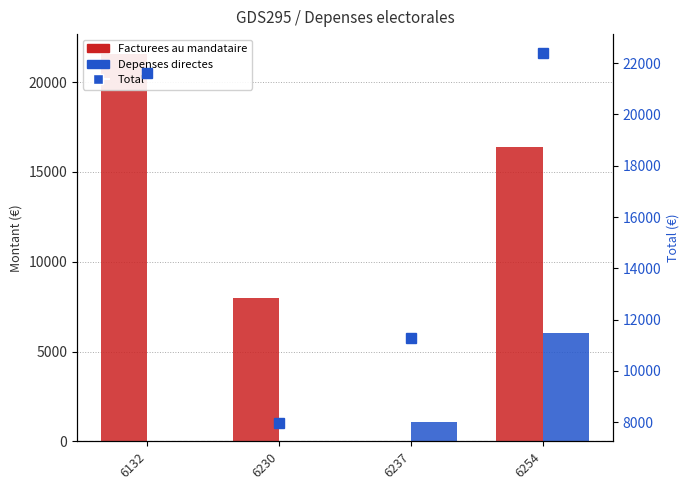

What is the greatest value displayed?

22407.7